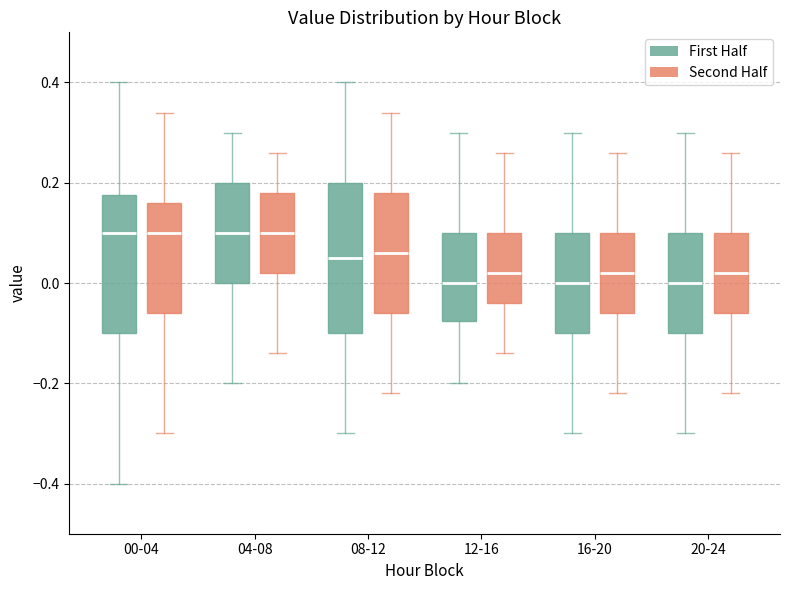

Where does the lower whisker of the box for 08-12 (Second Half) end on the y-axis? The values are not printed on the chart, so give them approximately, as read against the axis.

-0.22